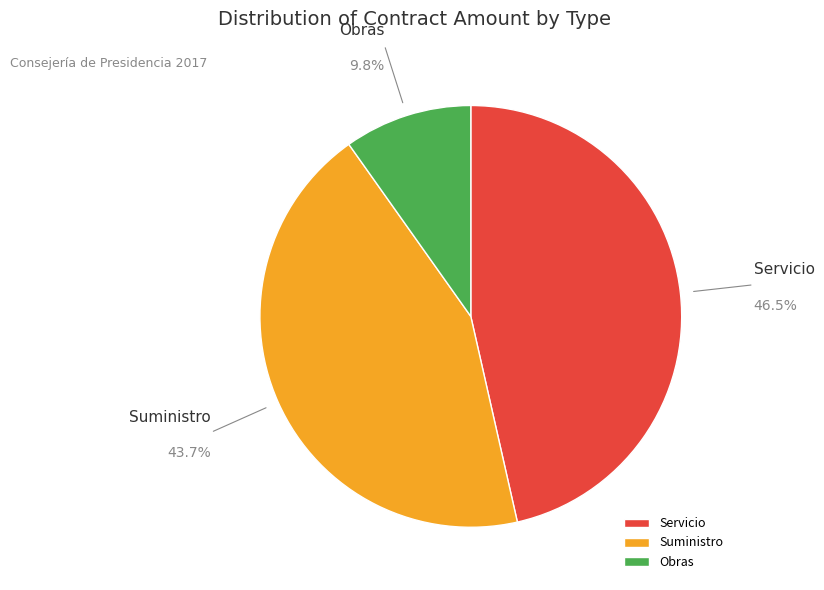

To the nearest percent, what is the difference between the largest and smallest slice percentages?

37%